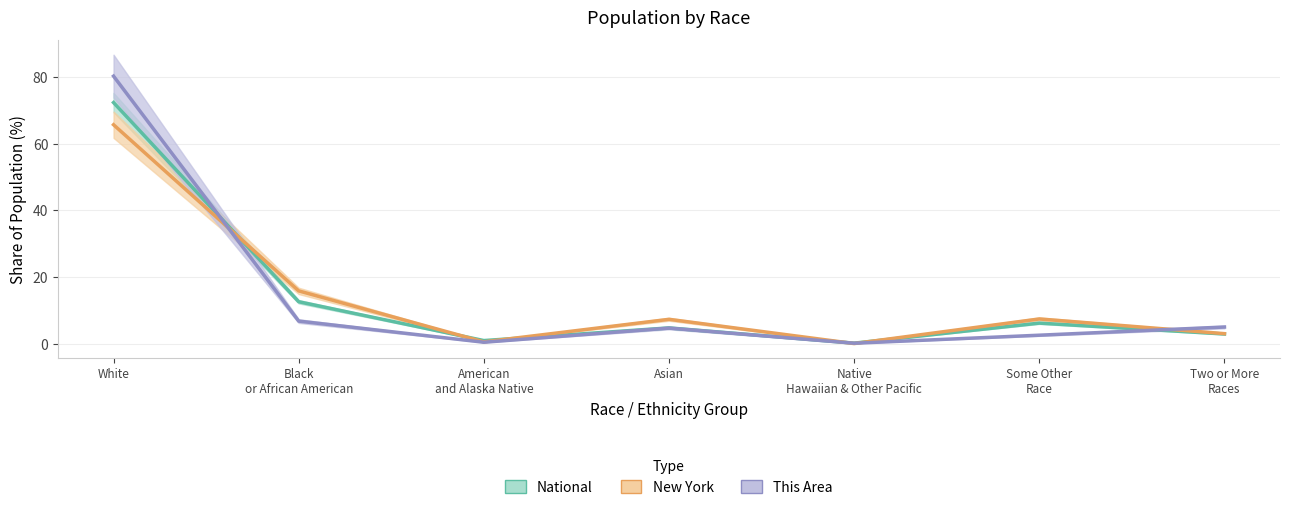

What is the lowest value of the This Area series?

0.1